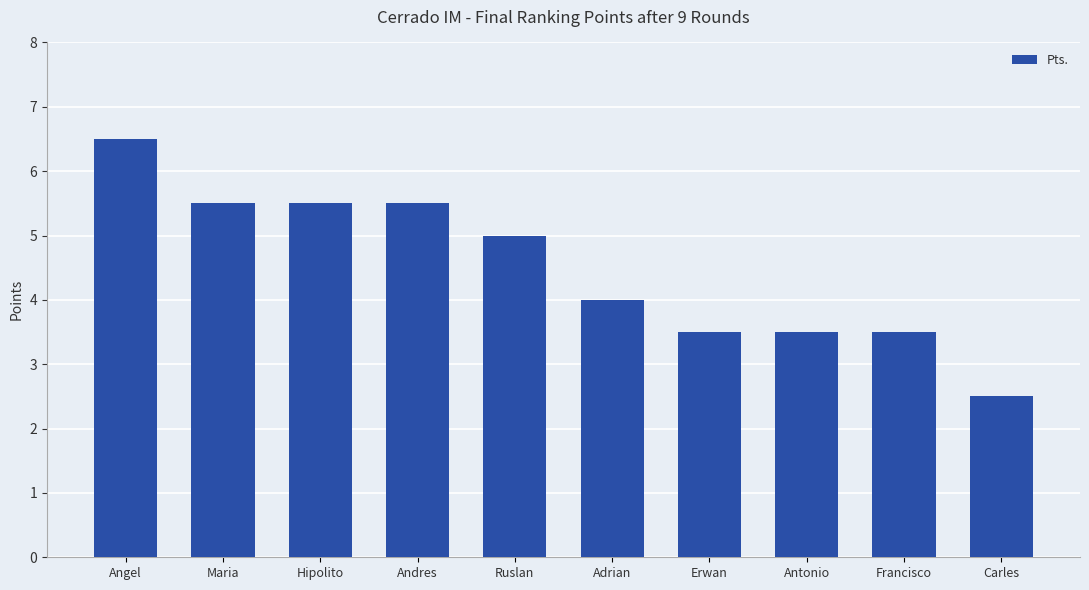

What is the maximum value shown in the chart?

6.5